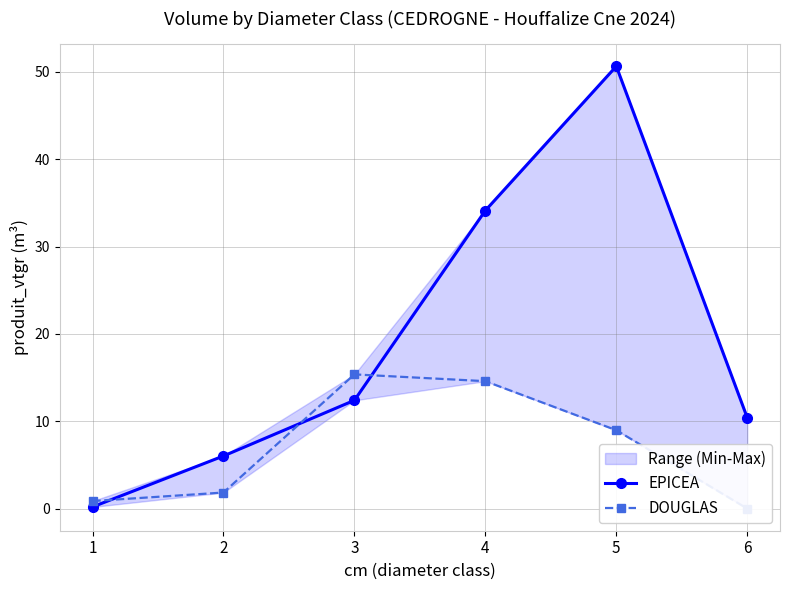

What is the sum of all DOUGLAS values?

41.6